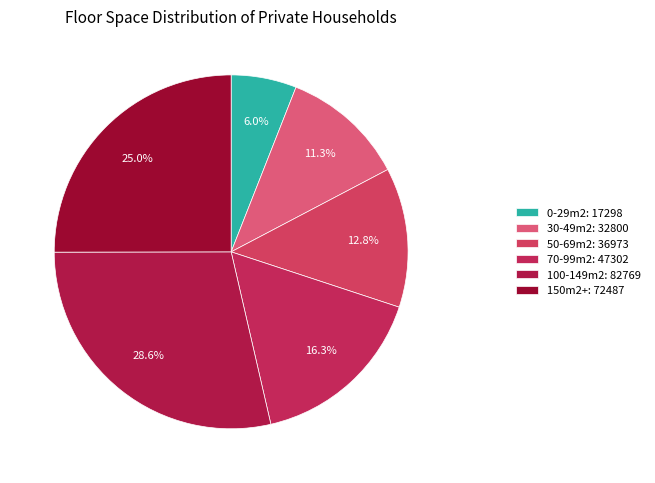

To the nearest percent, what percentage of the pie is 70-99m2?

16%